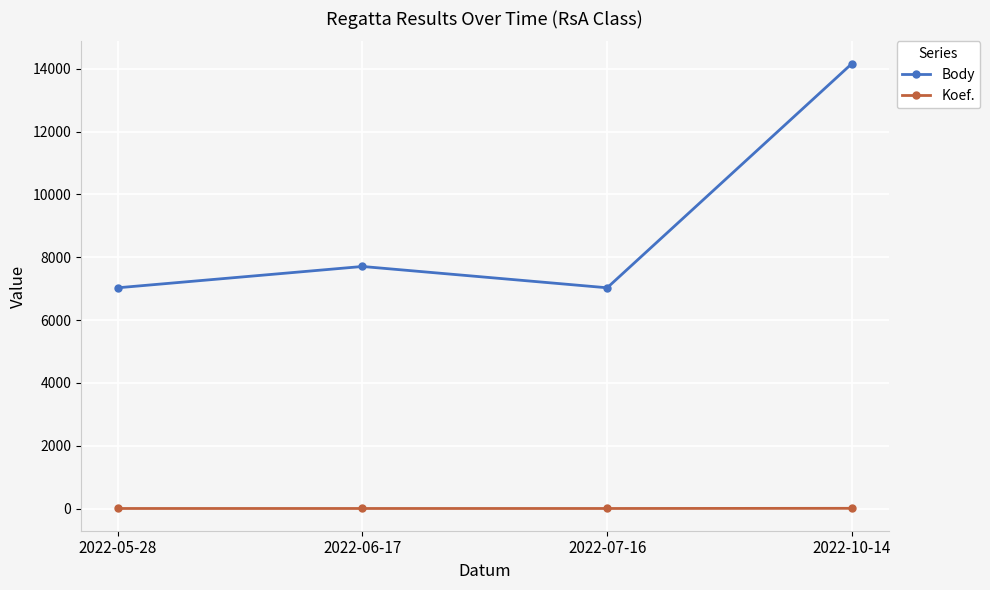

At 2022-05-28, list the series in order from largest to smallest.

Body, Koef.